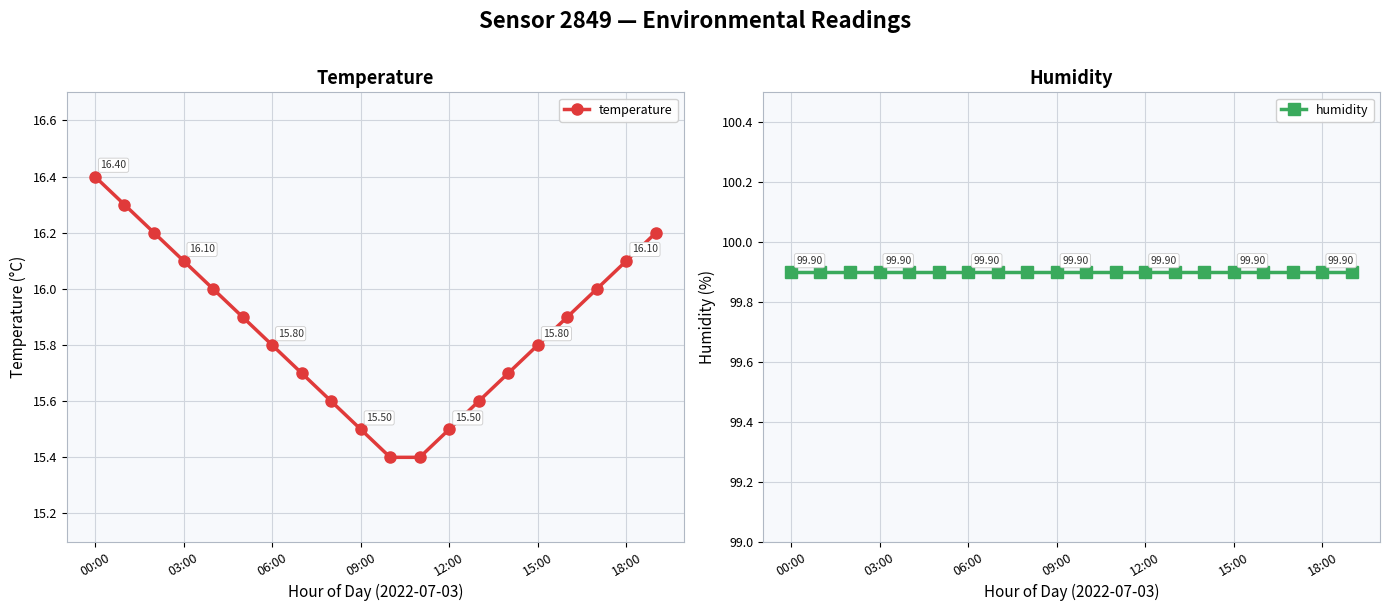

Does the chart display data point markers on the line(s)?

Yes